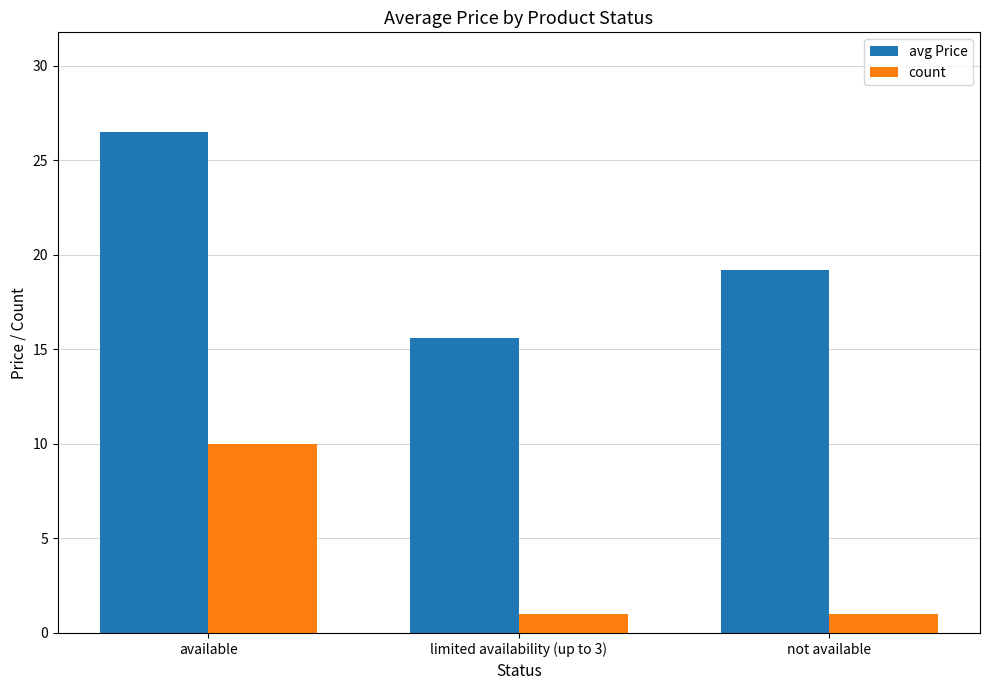

The avg Price series shows 26.5 at available. True or false?

True